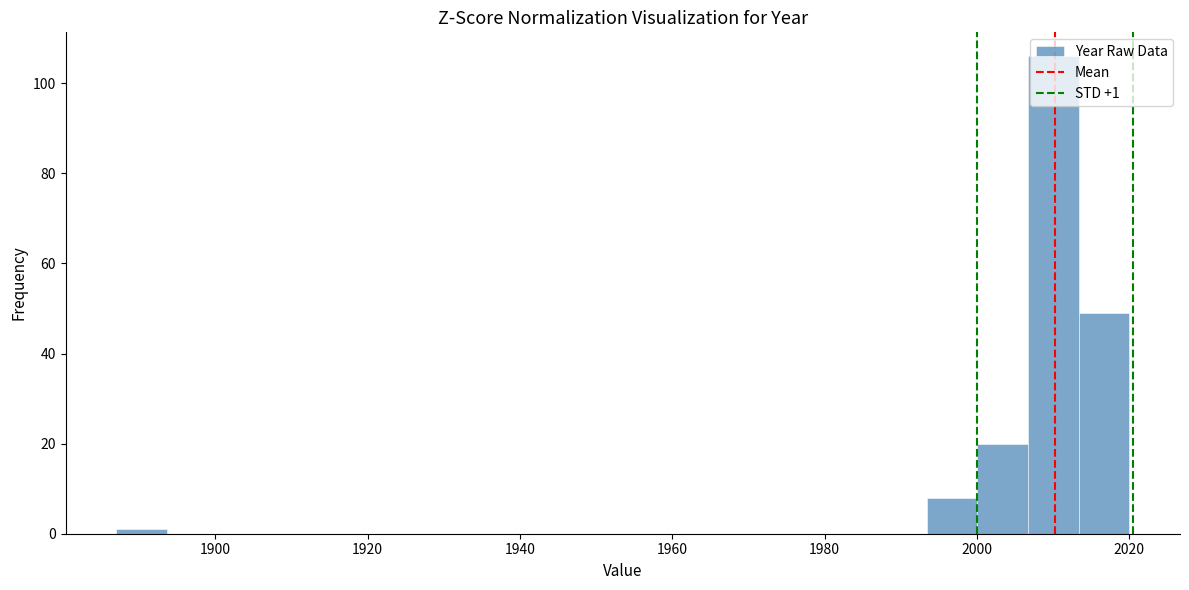

Around what value on the x-axis is the tallest bar? Give the approximate position of its centre, as read against the axis.

2010